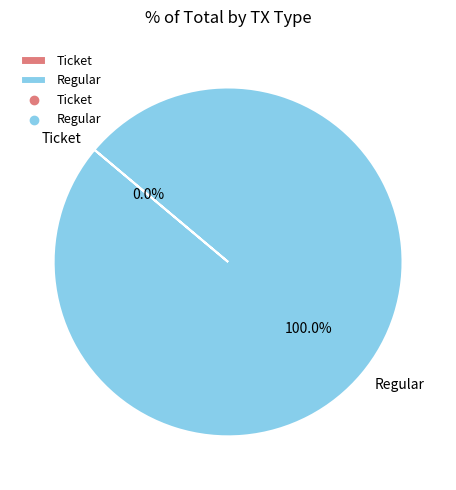

To the nearest percent, what percentage of the pie is Regular?

100%